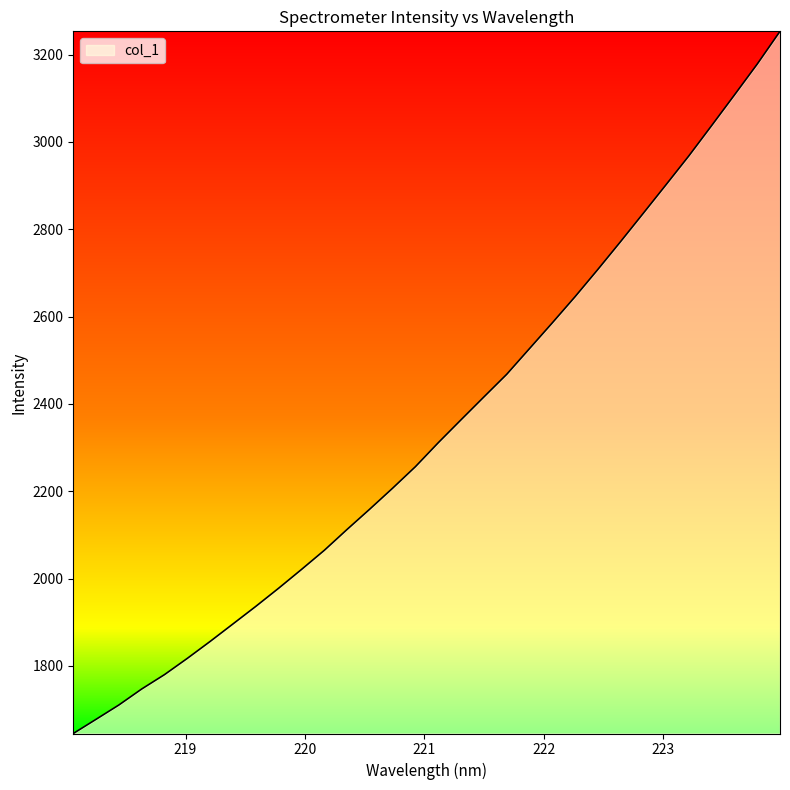

How many lines are shown in the chart?

1